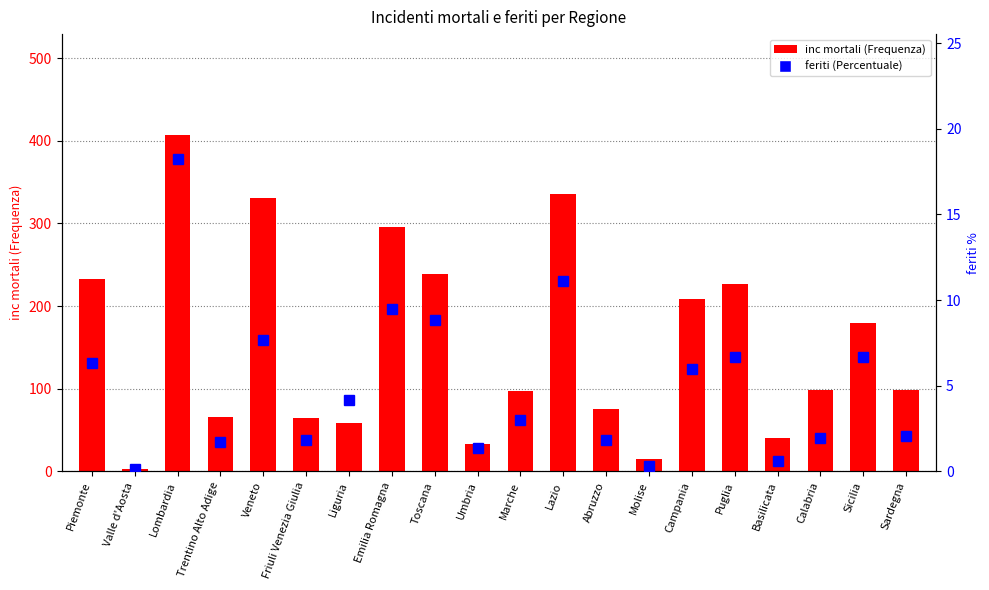

At which category is the sum across all series the highest?

Lombardia